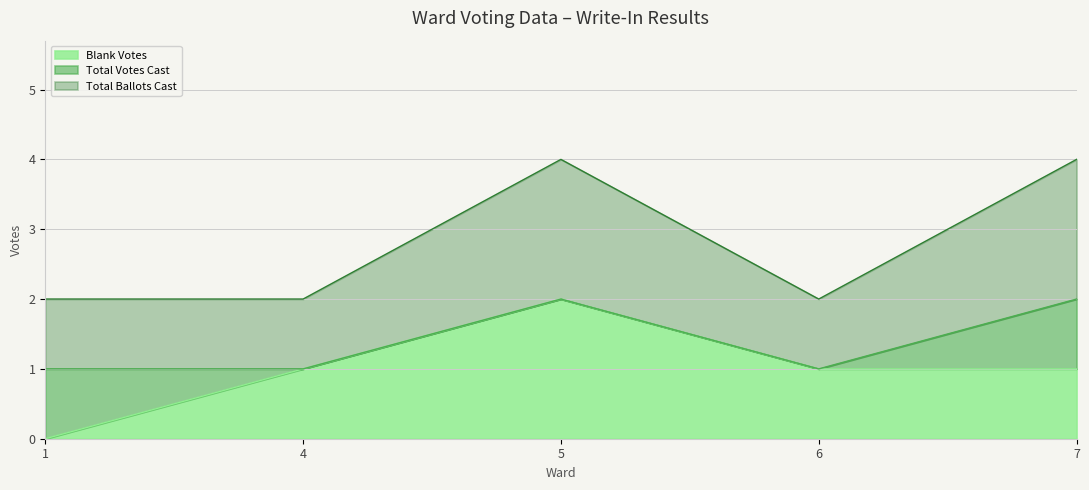

At which label does Blank Votes reach its peak?

5